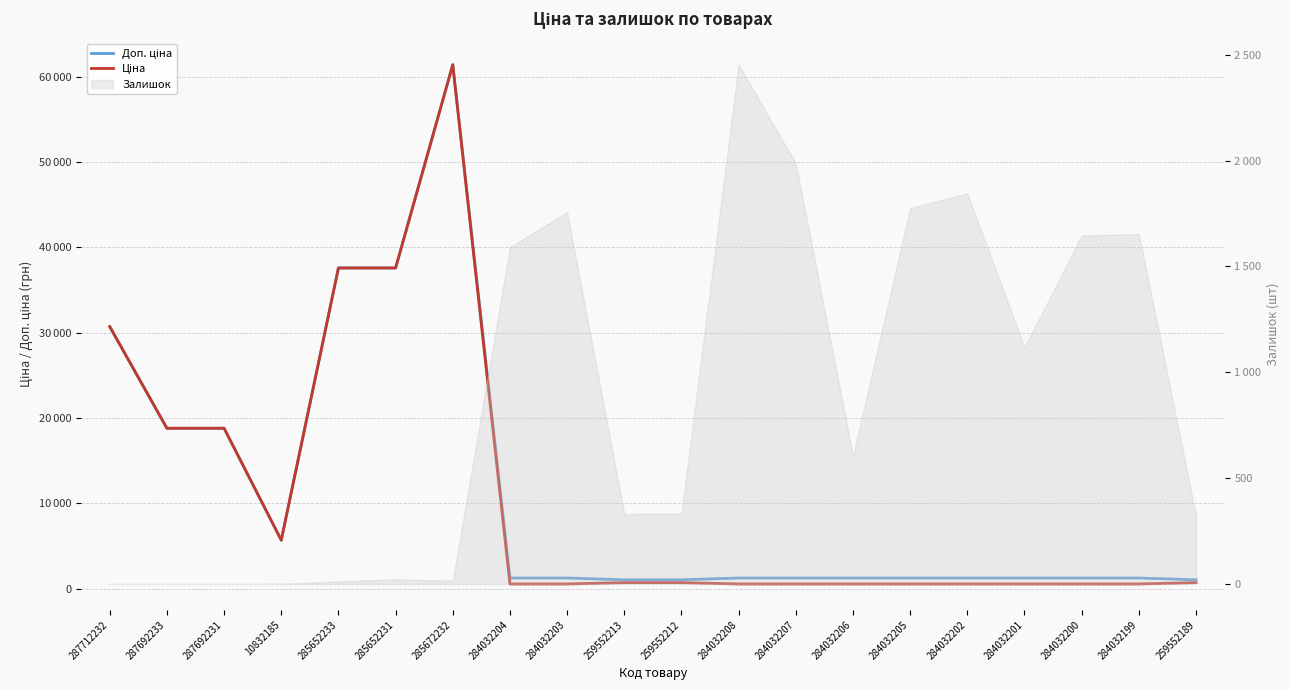

How many data points in Ціна are less than 693?

10